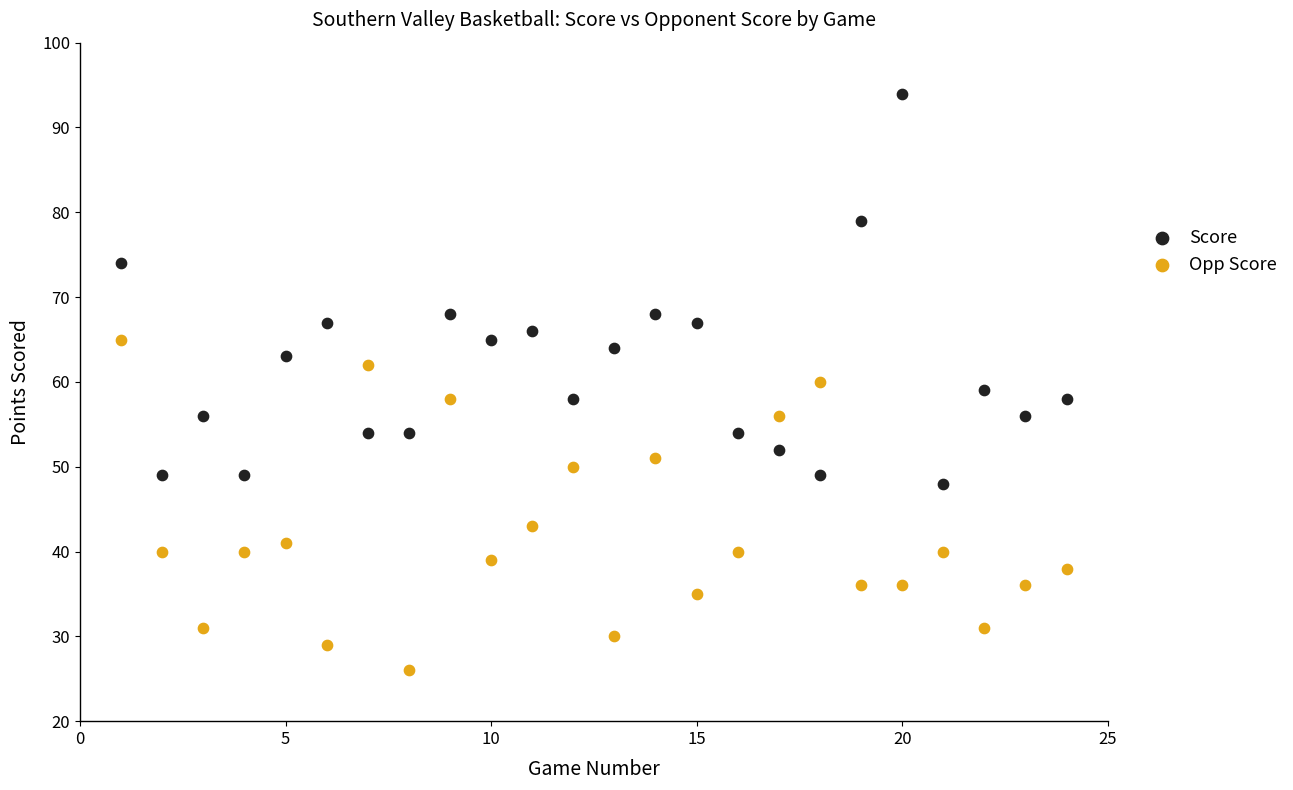

Which series contains the lowest Y value?

Opp Score